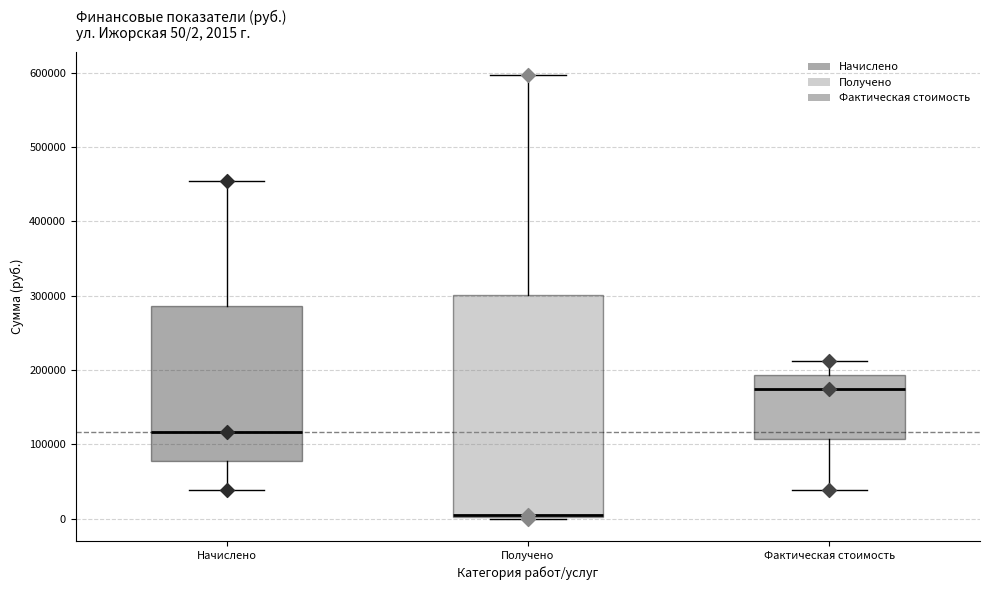

Which box is the tallest, from its lower edge to its upper edge?

Получено